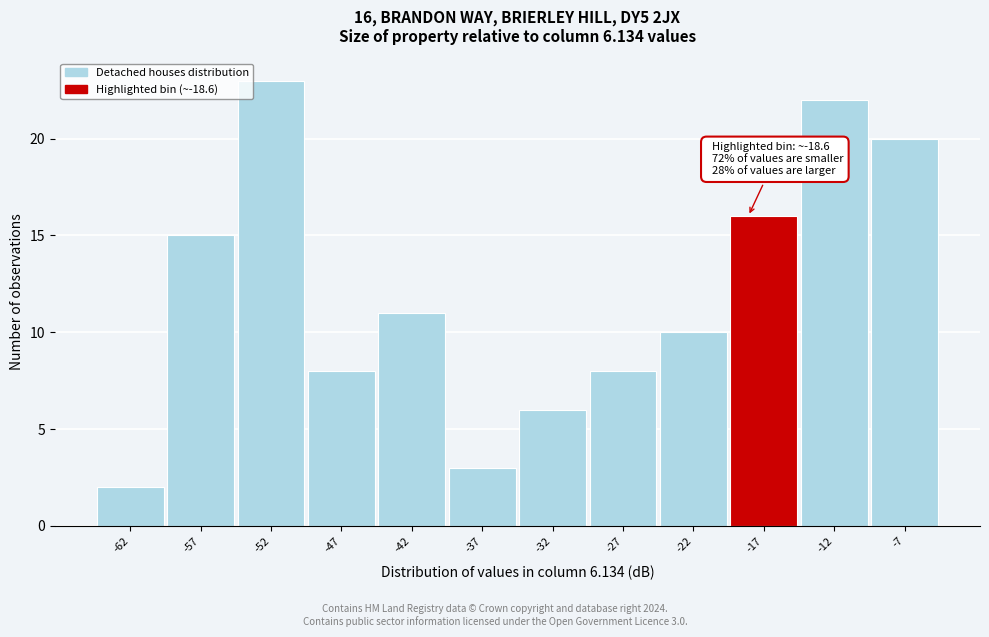

Which range on the x-axis has the tallest bar?

-55 to -50